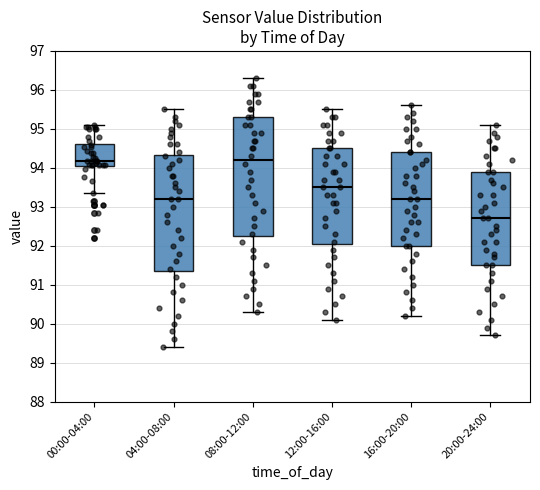

Where is the upper edge of the box for 04:00-08:00 on the y-axis? The values are not printed on the chart, so give them approximately, as read against the axis.

94.3